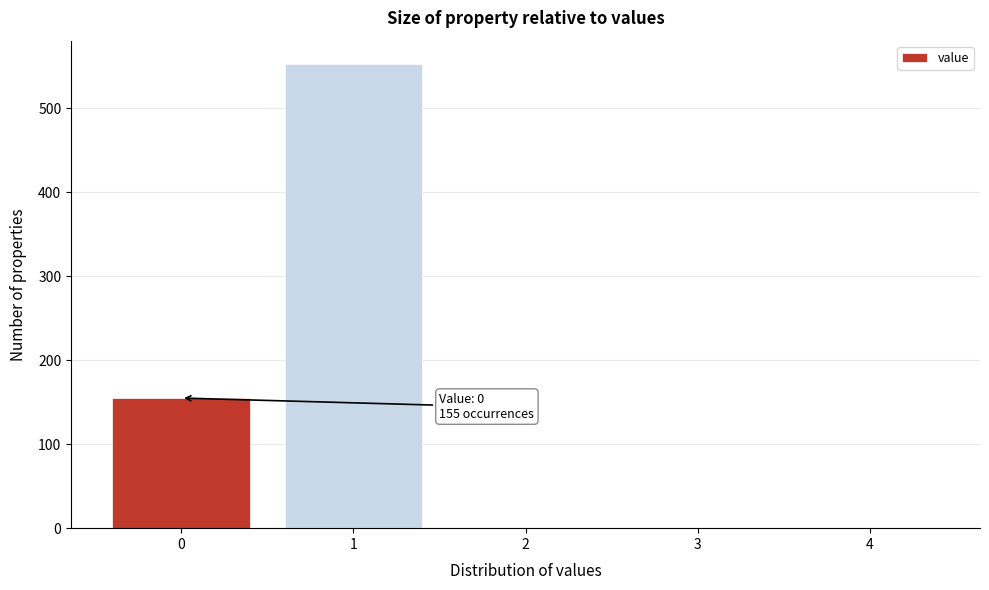

Reading right to left, transcribe all the data shown in this chart.

4=0	3=0	2=0	1=553	0=155